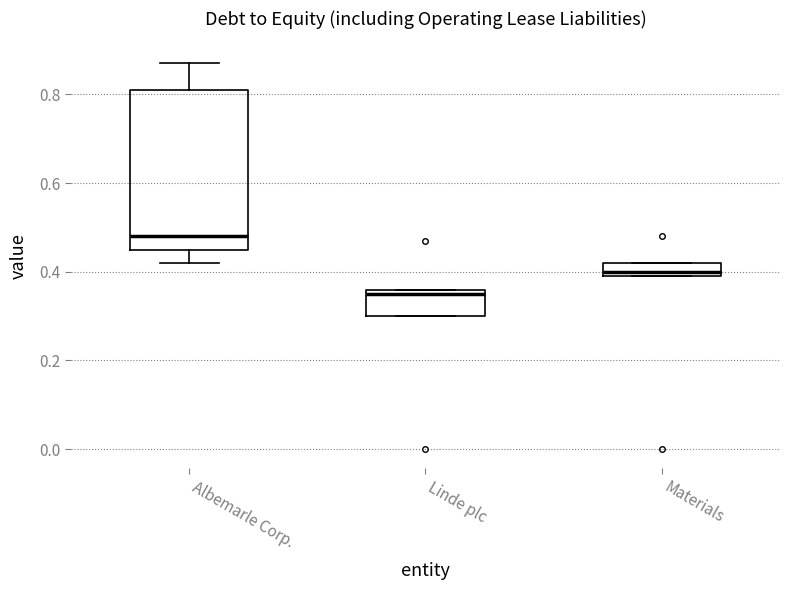

Which box's median line is the highest?

Albemarle Corp.